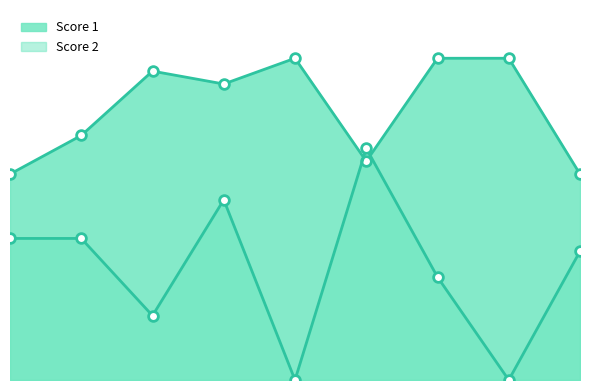

What value does the Score 2 series have at 9?

10